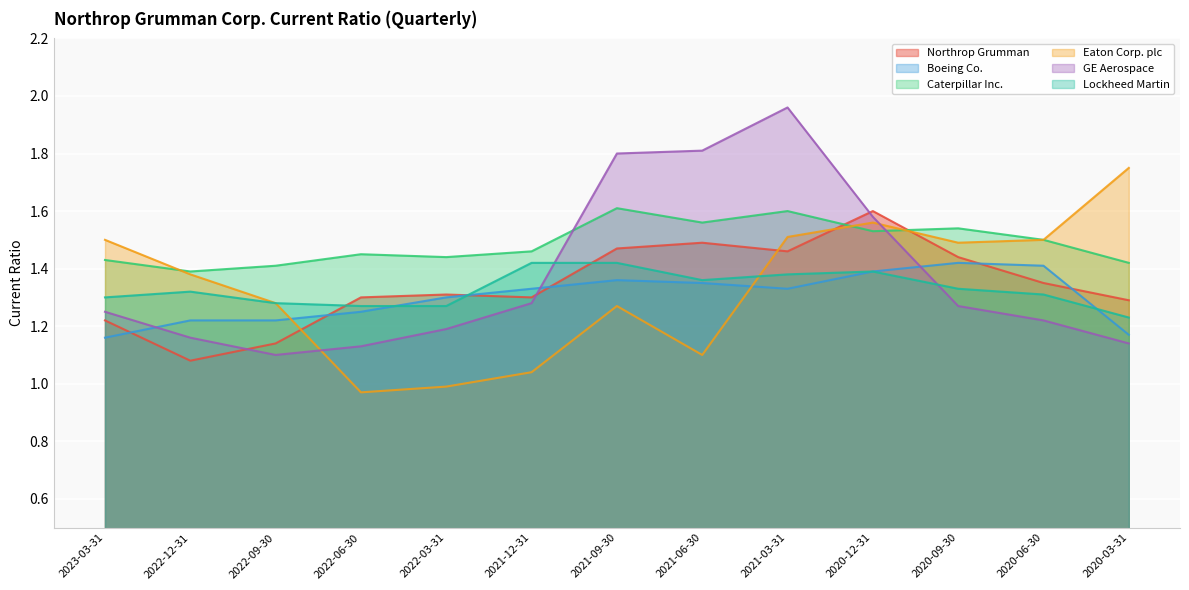

Reading left to right, list all the values displayed in this chart.

Northrop Grumman: 2023-03-31=1.2	2022-12-31=1.1	2022-09-30=1.1	2022-06-30=1.3	2022-03-31=1.3	2021-12-31=1.3	2021-09-30=1.5	2021-06-30=1.5	2021-03-31=1.5	2020-12-31=1.6	2020-09-30=1.4	2020-06-30=1.4	2020-03-31=1.3
Boeing Co.: 2023-03-31=1.2	2022-12-31=1.2	2022-09-30=1.2	2022-06-30=1.2	2022-03-31=1.3	2021-12-31=1.3	2021-09-30=1.4	2021-06-30=1.4	2021-03-31=1.3	2020-12-31=1.4	2020-09-30=1.4	2020-06-30=1.4	2020-03-31=1.2
Caterpillar Inc.: 2023-03-31=1.4	2022-12-31=1.4	2022-09-30=1.4	2022-06-30=1.4	2022-03-31=1.4	2021-12-31=1.5	2021-09-30=1.6	2021-06-30=1.6	2021-03-31=1.6	2020-12-31=1.5	2020-09-30=1.5	2020-06-30=1.5	2020-03-31=1.4
Eaton Corp. plc: 2023-03-31=1.5	2022-12-31=1.4	2022-09-30=1.3	2022-06-30=1.0	2022-03-31=1.0	2021-12-31=1.0	2021-09-30=1.3	2021-06-30=1.1	2021-03-31=1.5	2020-12-31=1.6	2020-09-30=1.5	2020-06-30=1.5	2020-03-31=1.8
GE Aerospace: 2023-03-31=1.2	2022-12-31=1.2	2022-09-30=1.1	2022-06-30=1.1	2022-03-31=1.2	2021-12-31=1.3	2021-09-30=1.8	2021-06-30=1.8	2021-03-31=2.0	2020-12-31=1.6	2020-09-30=1.3	2020-06-30=1.2	2020-03-31=1.1
Lockheed Martin: 2023-03-31=1.3	2022-12-31=1.3	2022-09-30=1.3	2022-06-30=1.3	2022-03-31=1.3	2021-12-31=1.4	2021-09-30=1.4	2021-06-30=1.4	2021-03-31=1.4	2020-12-31=1.4	2020-09-30=1.3	2020-06-30=1.3	2020-03-31=1.2